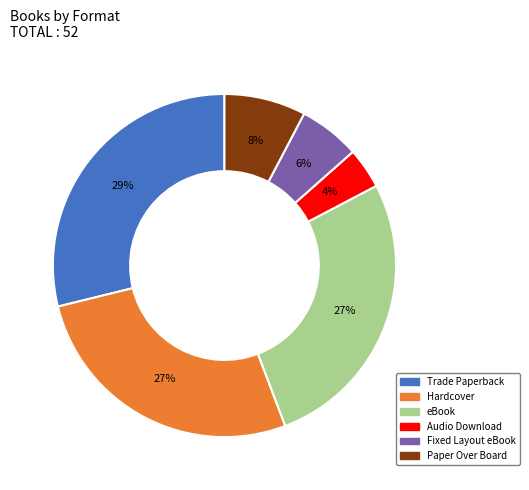

To the nearest percent, what is the average slice percentage?

17%